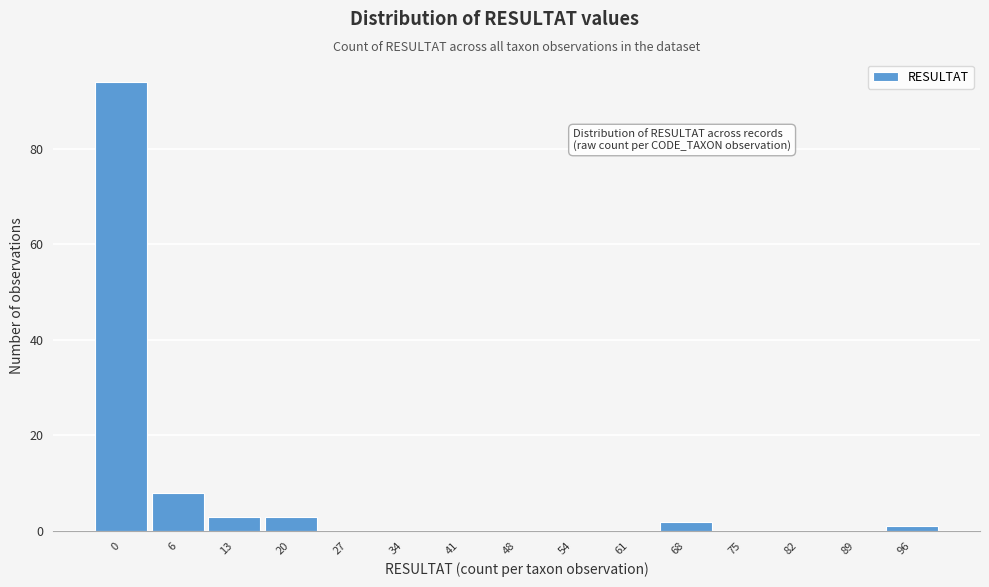

Reading left to right, extract all data points from this chart.

0=94	6=8	13=3	20=3	27=0	34=0	41=0	48=0	54=0	61=0	68=2	75=0	82=0	89=0	96=1